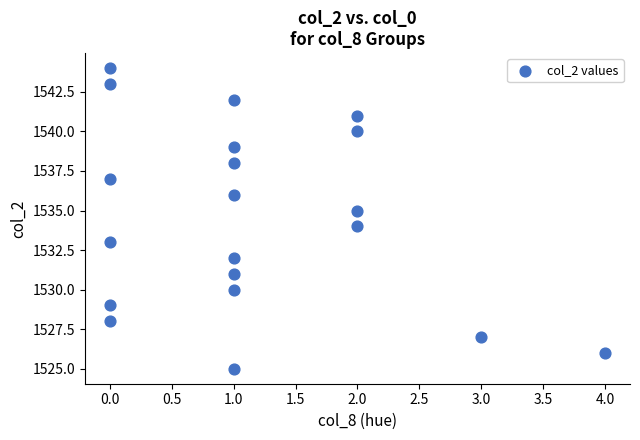

What is the range of X values (max minus min)?

4